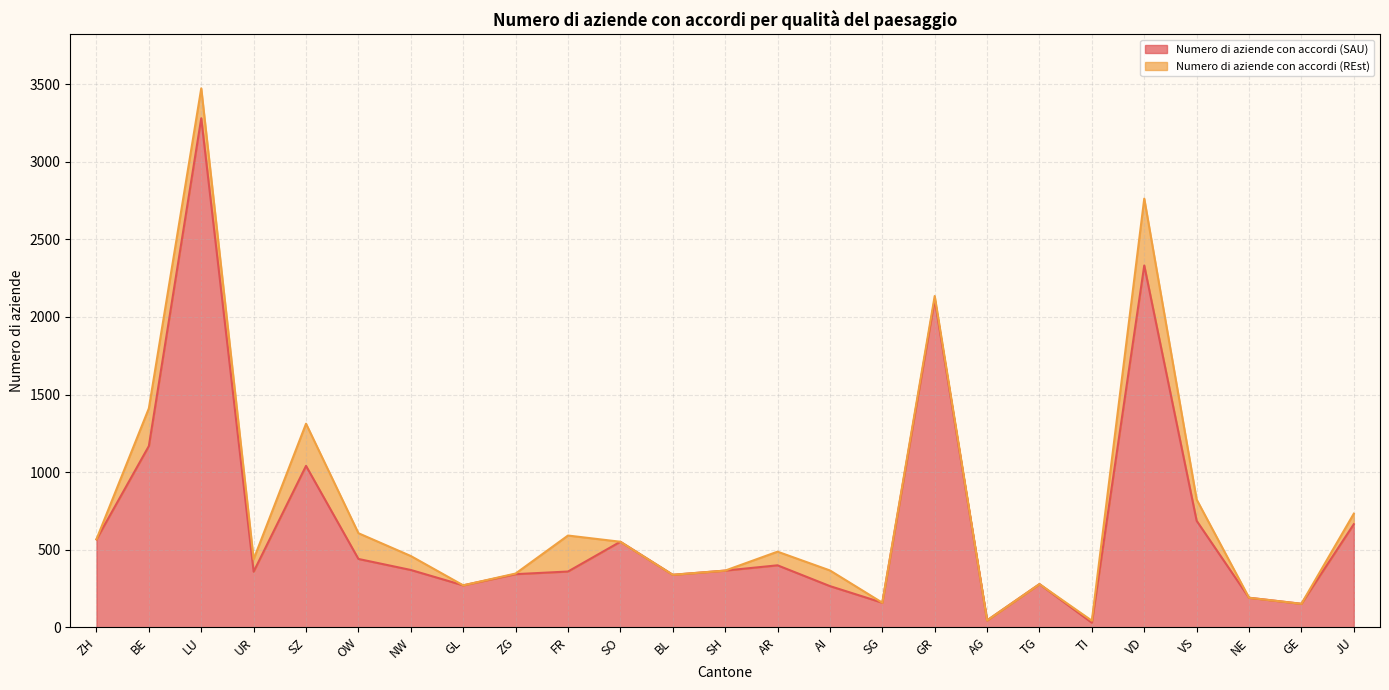

True or false: the data has more than 2 interior local peaks.

True